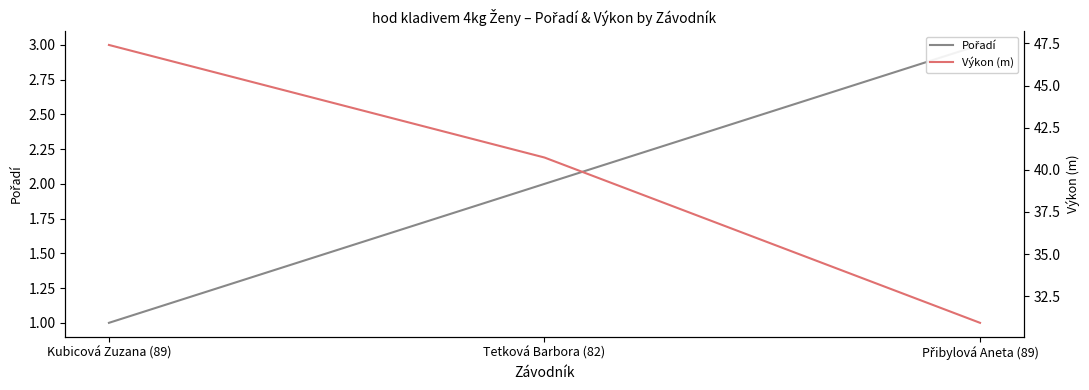

How many Pořadí values are between 1 and 3?

3